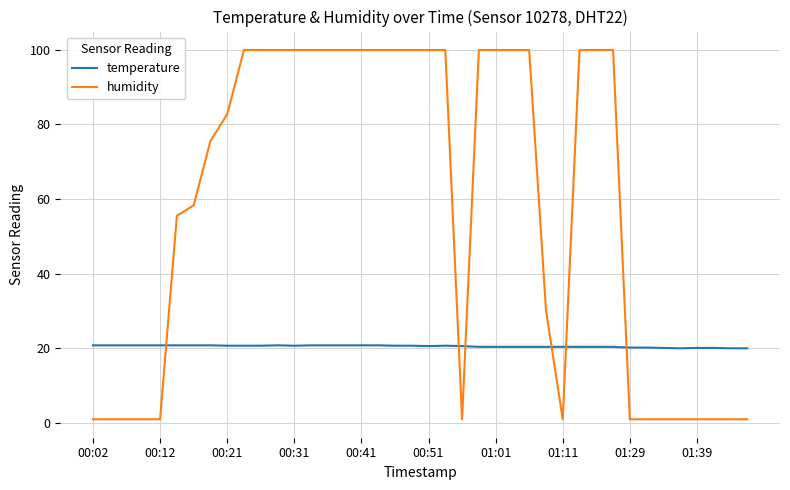

After their last crossing, which series has the higher values: temperature or humidity?

temperature